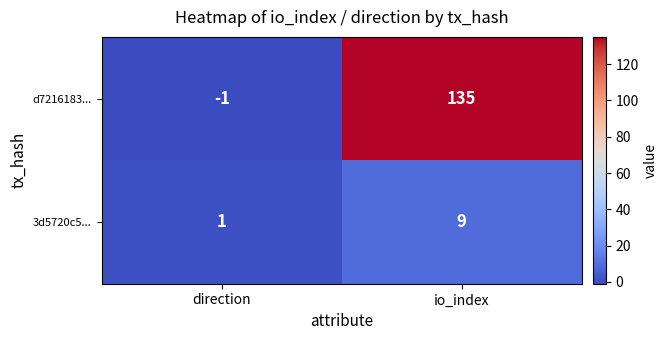

What is the difference between the maximum and minimum values in the 3d5720c5... series?

8